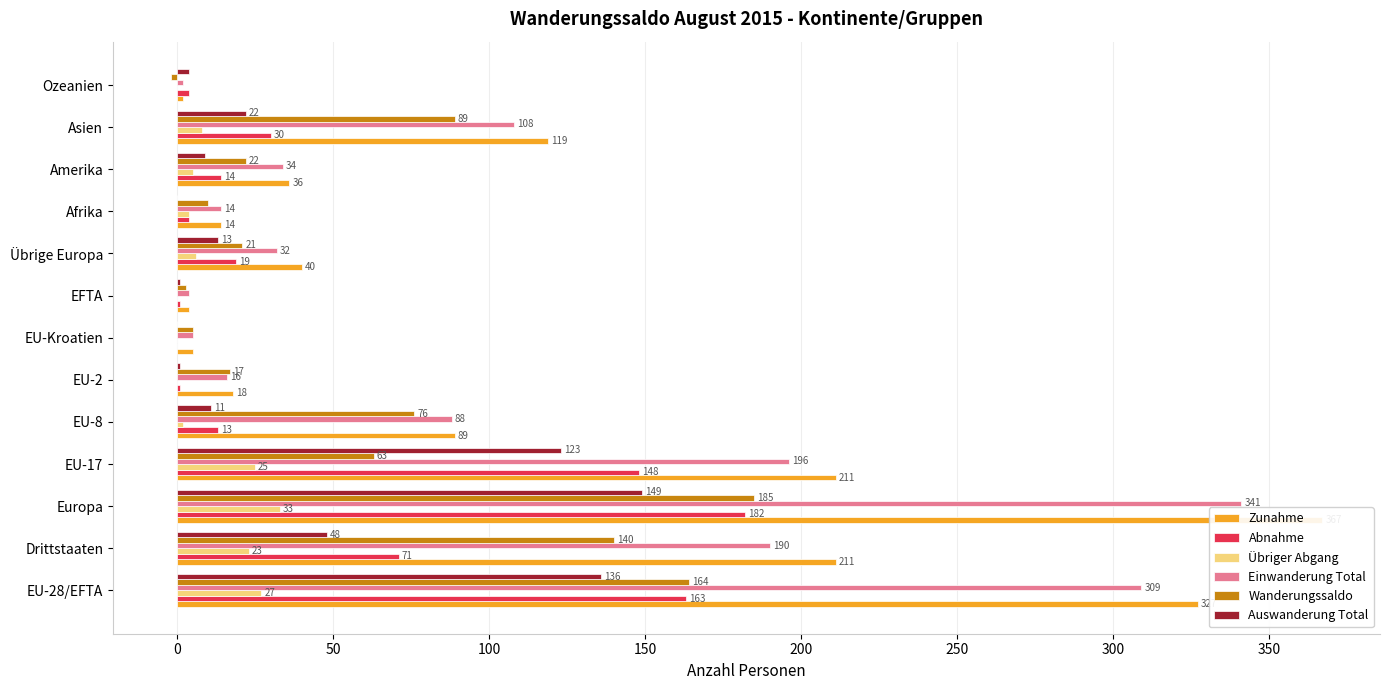

What is the maximum value for Abnahme?

182